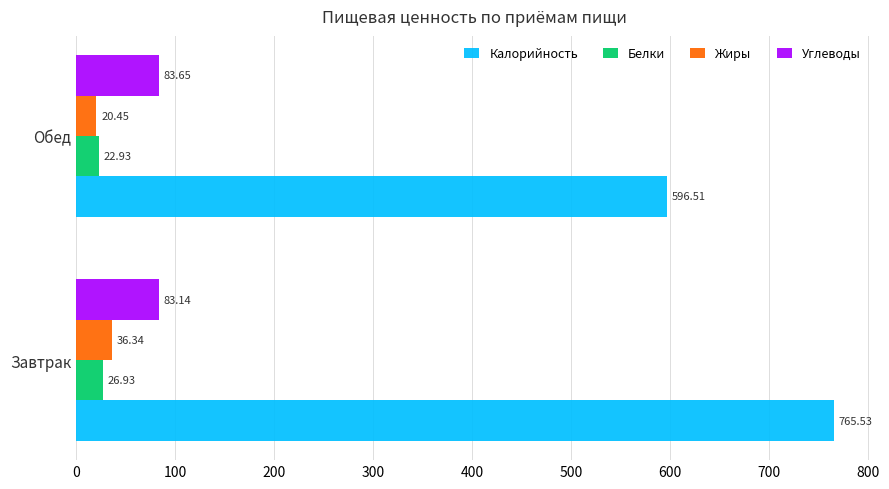

Where is Калорийность nearest to the value 681?

Обед